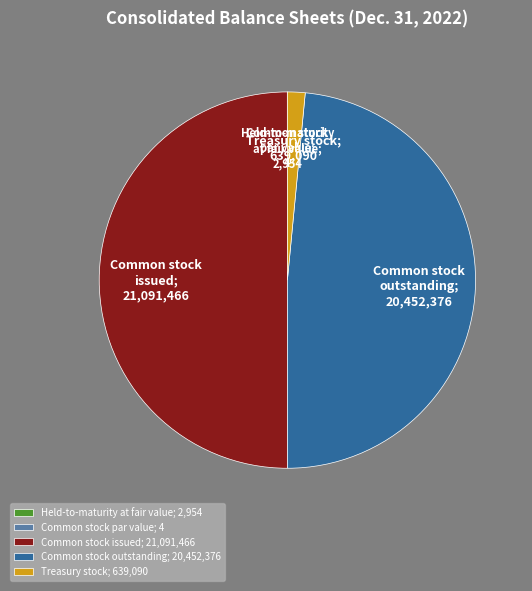

Which category has the biggest portion of the pie?

Common stock issued; 21,091,466